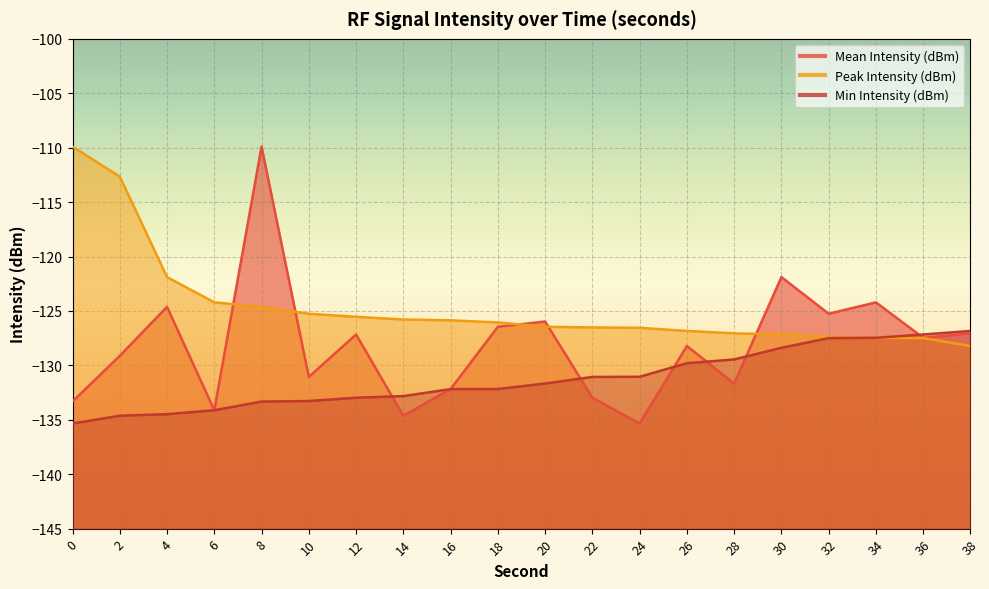

At which label does Mean Intensity (dBm) reach its minimum?

24